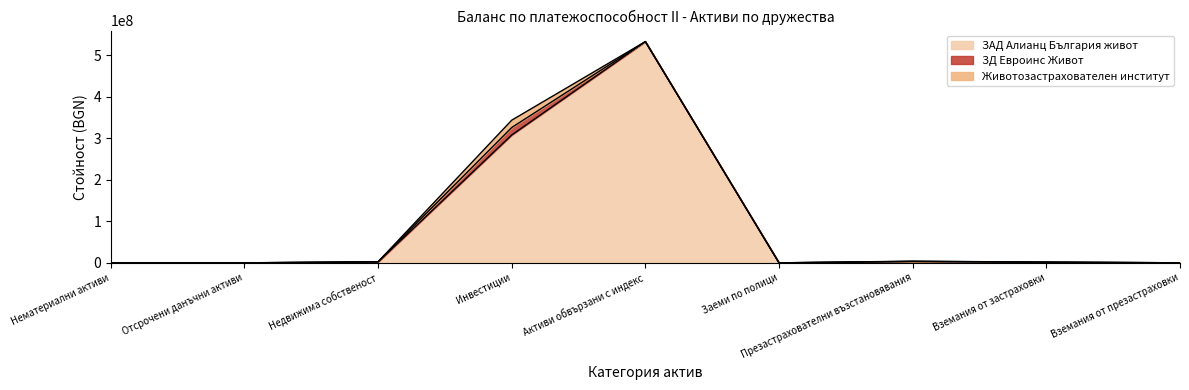

Which category has the lowest value across all series?

Нематериални активи